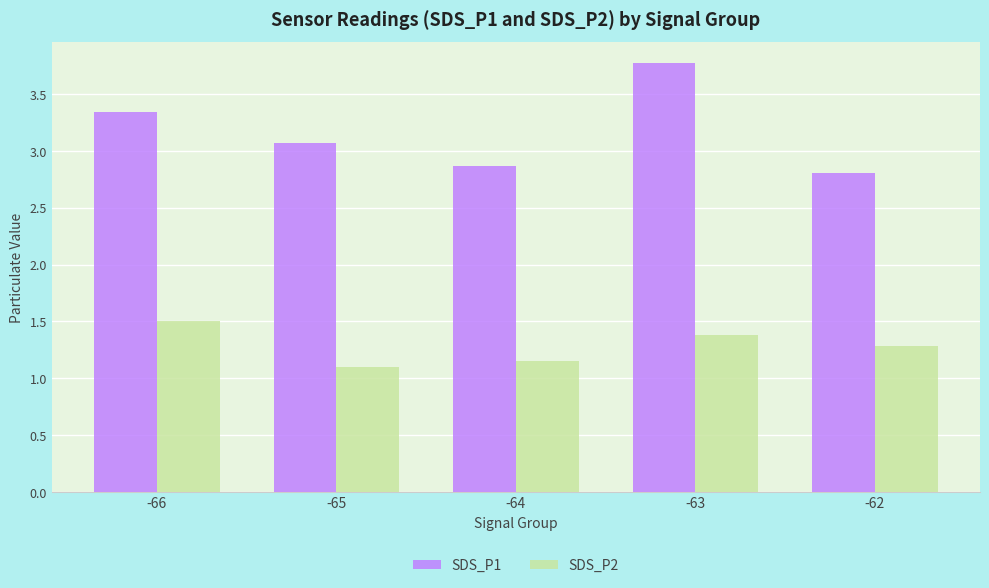

Count the number of categories in the chart.

5